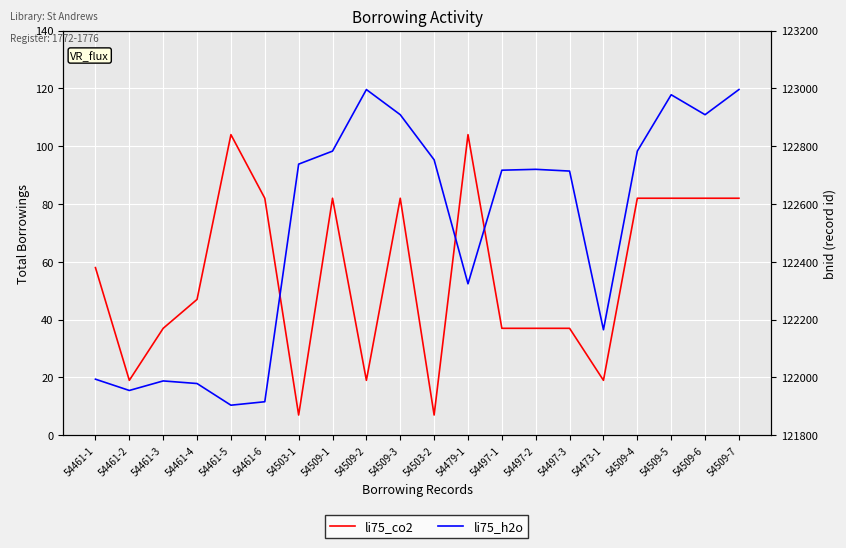

What is the maximum value shown in the chart?

122996